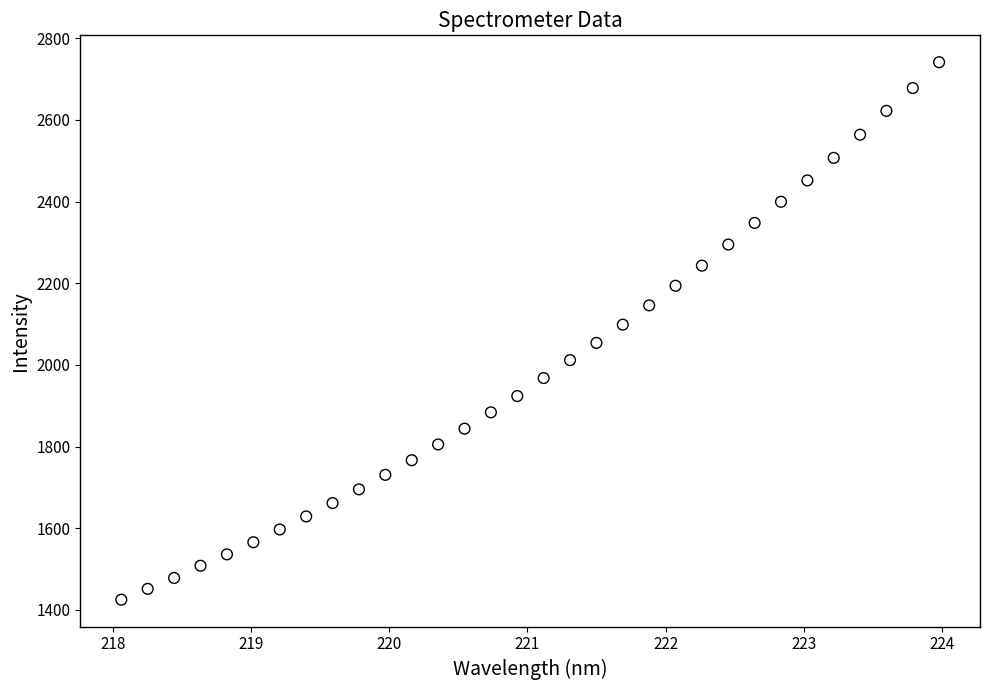

What is the range of Y values (max minus min)?

1316.5